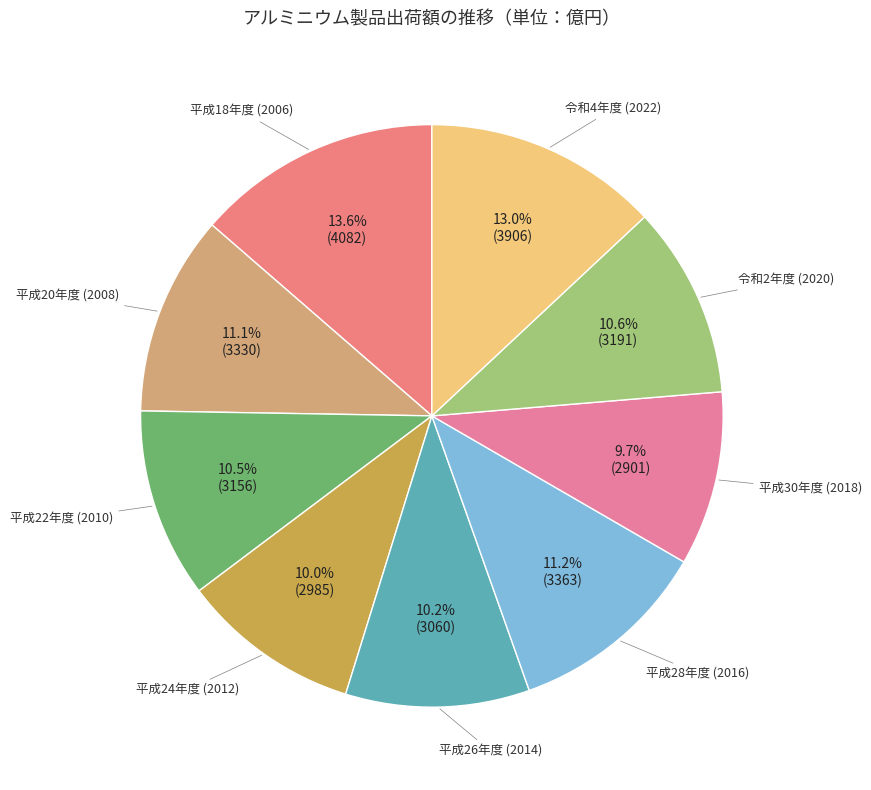

How many segments does this pie chart have?

9